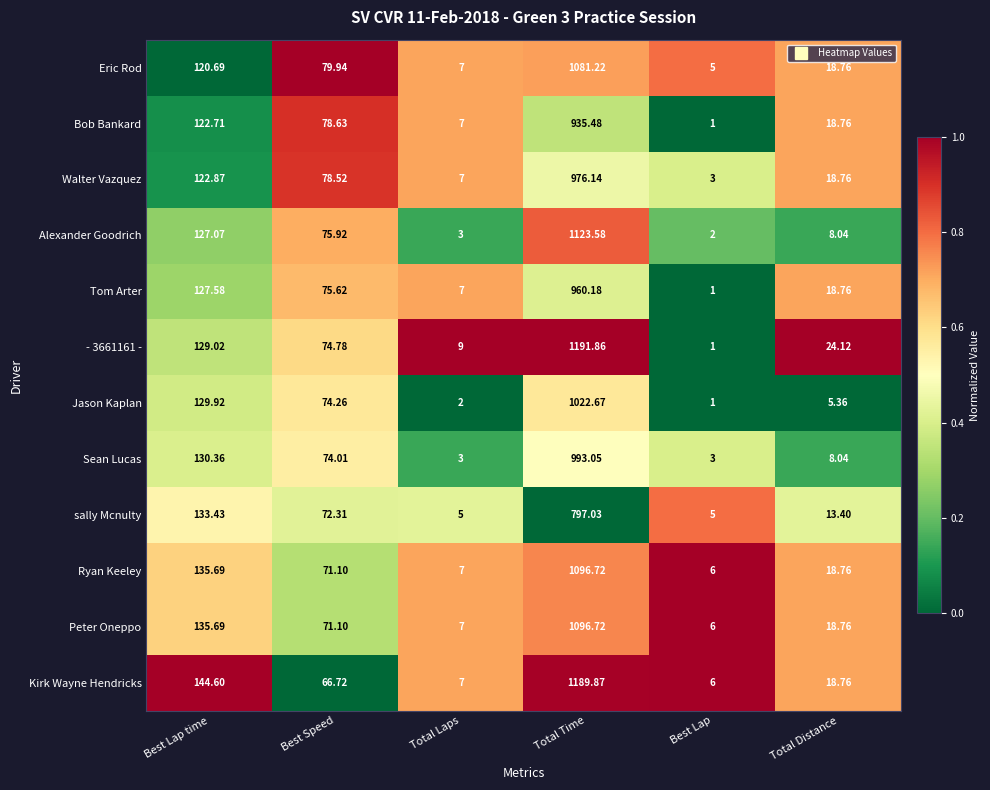

Where does the Alexander Goodrich series first go above 75?

Best Lap time